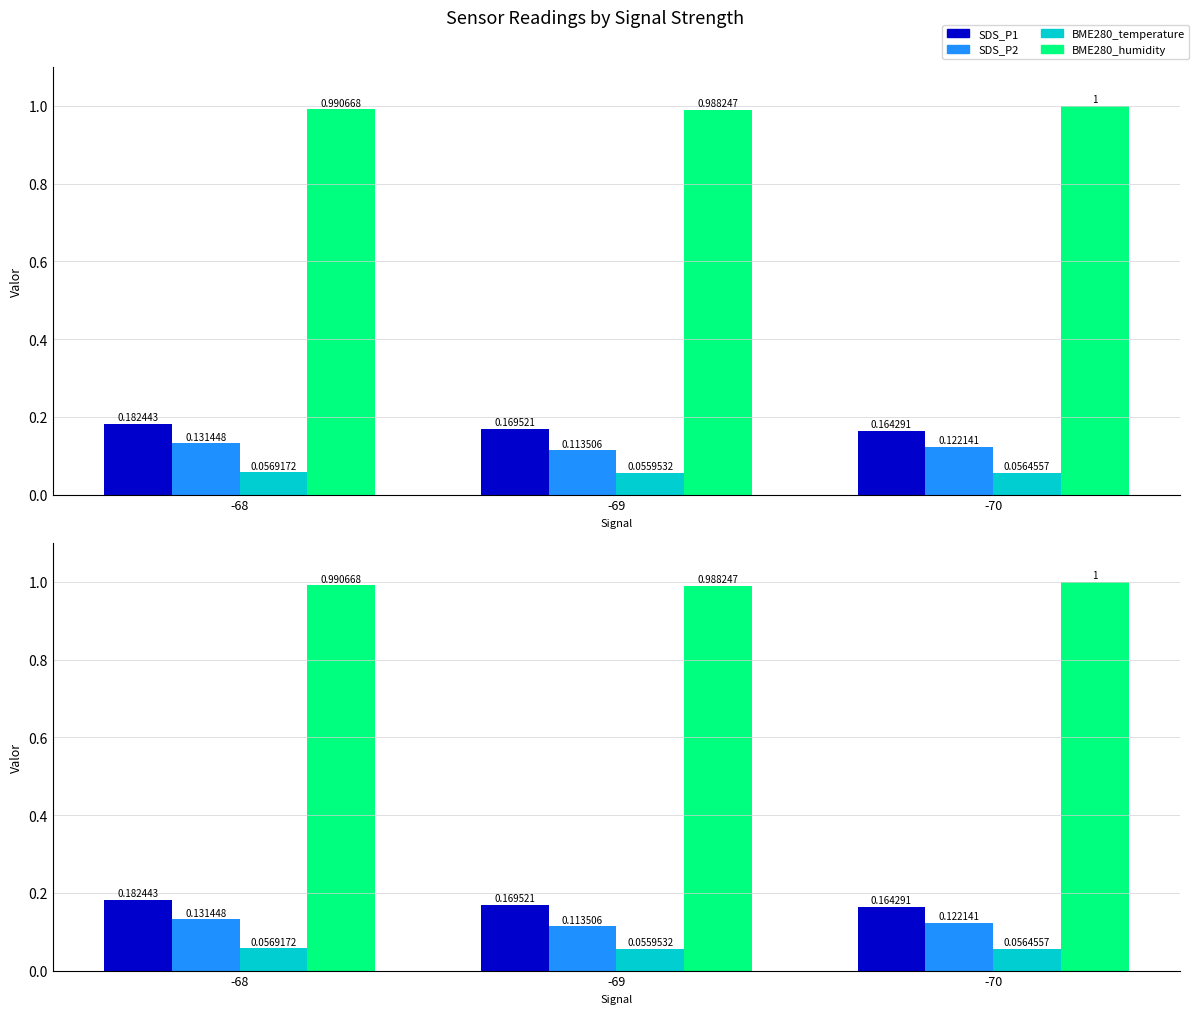

At which label does SDS_P2 reach its minimum?

-69